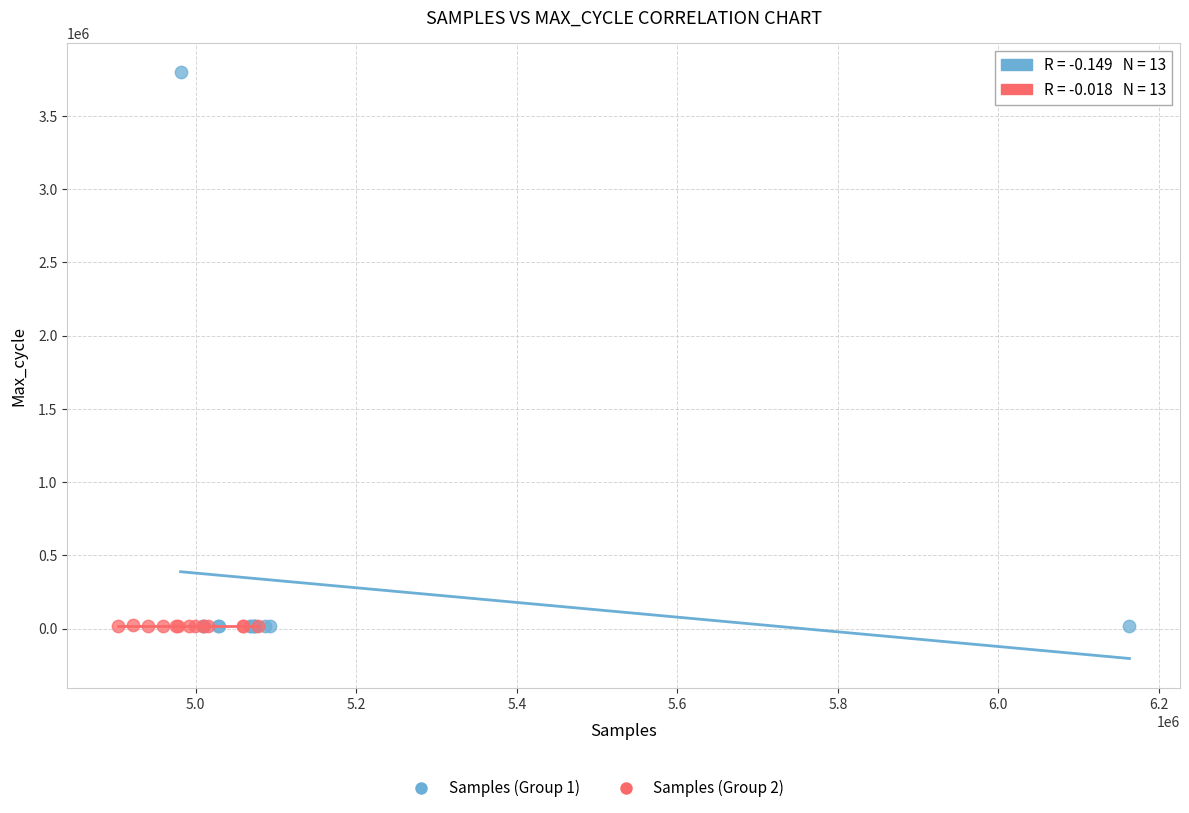

Which series has the widest spread of Y values?

Samples (Group 1)